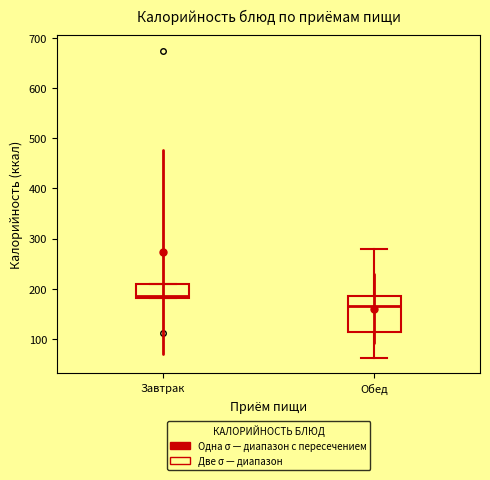

Which box's median line is the lowest?

Обед